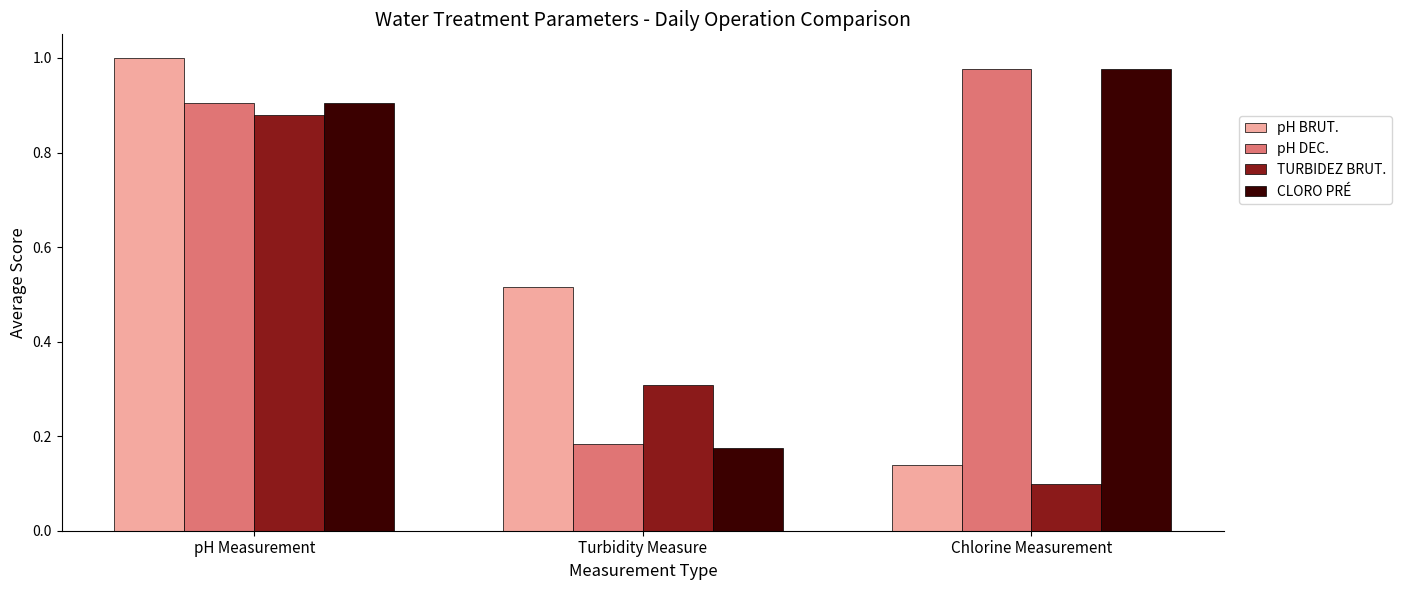

At which label is pH DEC. closest to 0?

Turbidity Measure